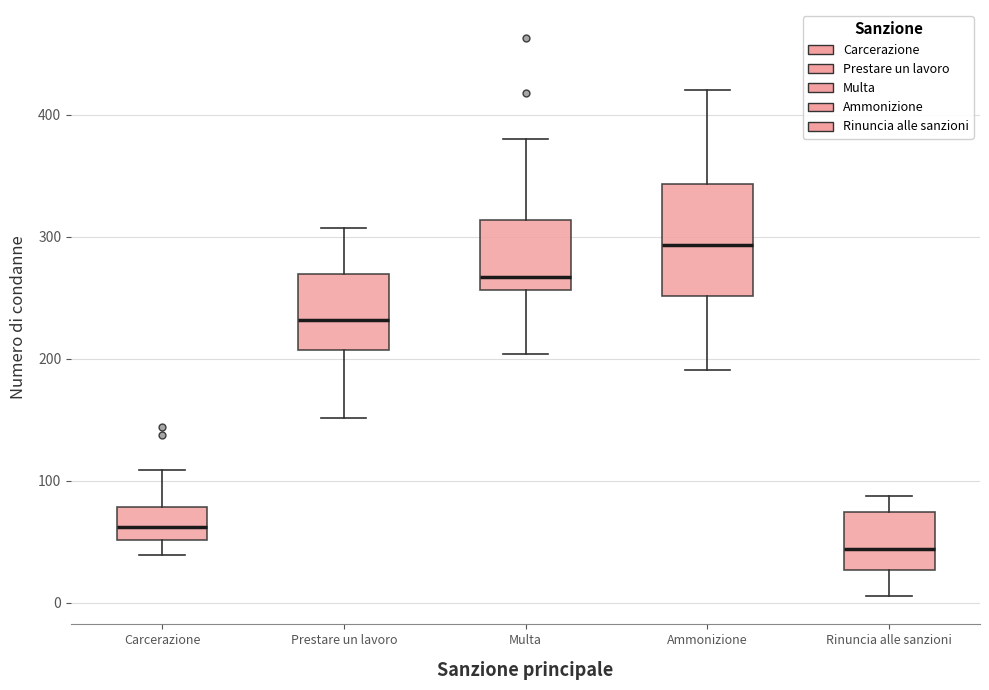

Which box is the tallest, from its lower edge to its upper edge?

Ammonizione